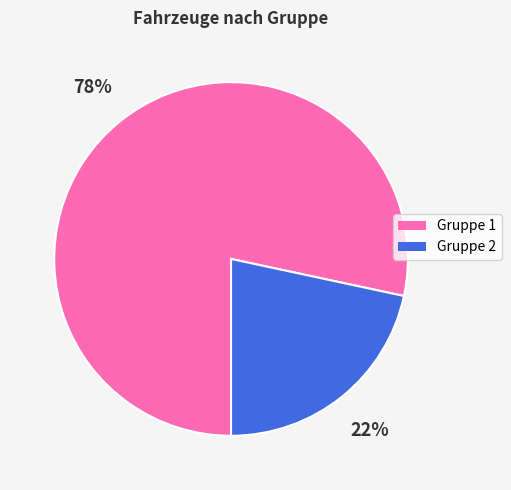

Does any single category account for the majority?

Yes